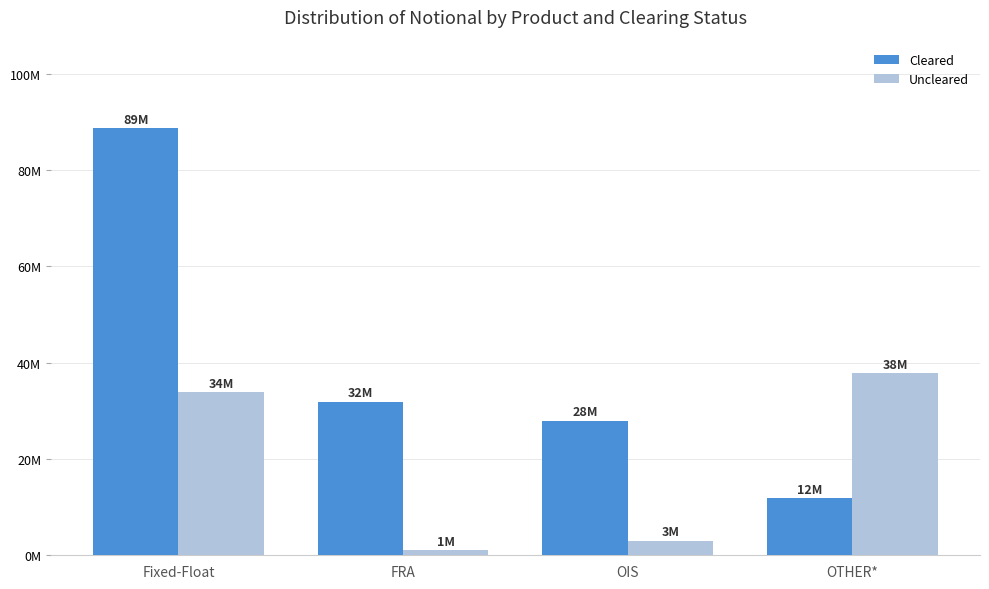

What are all the series names shown in the legend?

Cleared, Uncleared